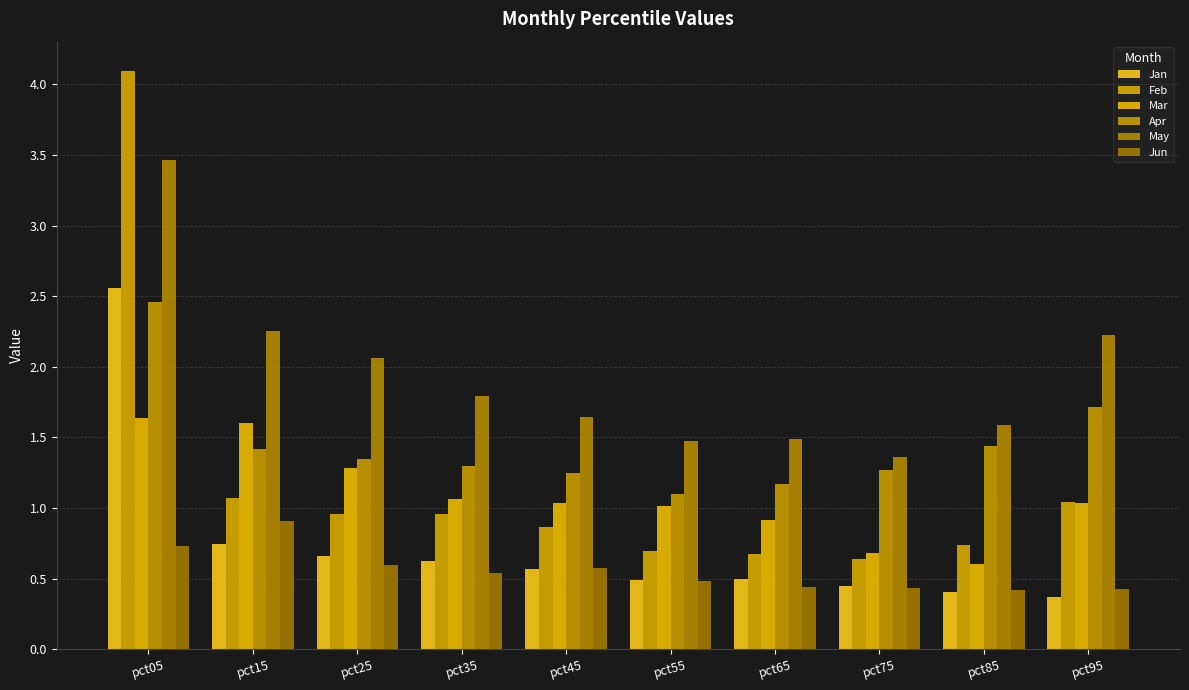

What is the maximum value shown in the chart?

4.1